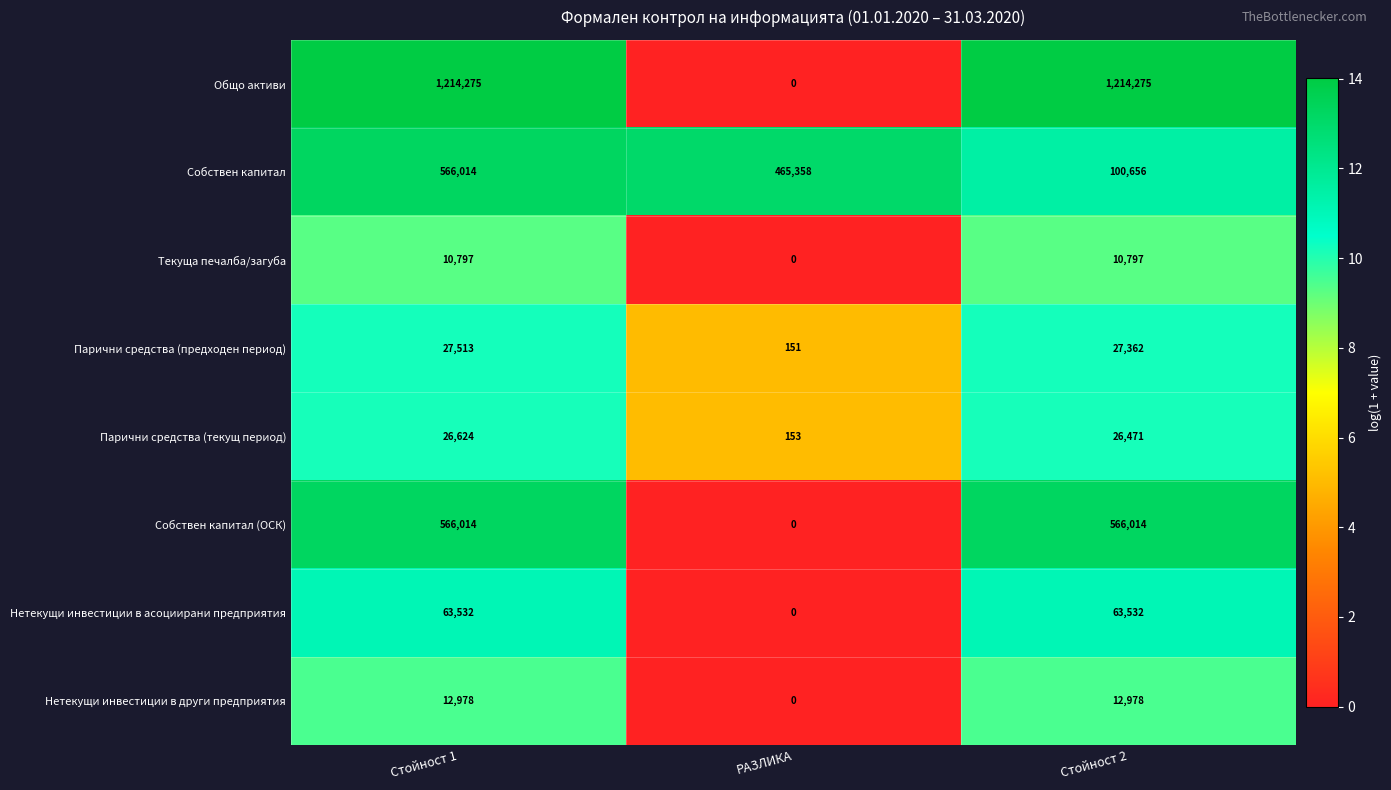

The value of Общо активи at РАЗЛИКА is 773927. True or false?

False